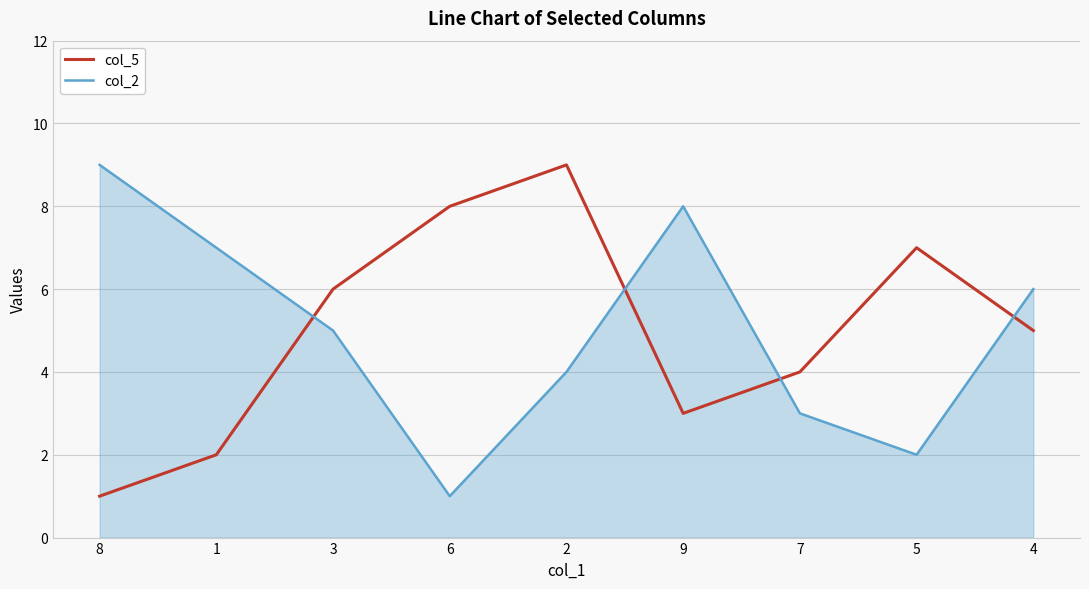

Reading right to left, what are all the values shown in this chart?

col_5: 4=5	5=7	7=4	9=3	2=9	6=8	3=6	1=2	8=1
col_2: 4=6	5=2	7=3	9=8	2=4	6=1	3=5	1=7	8=9